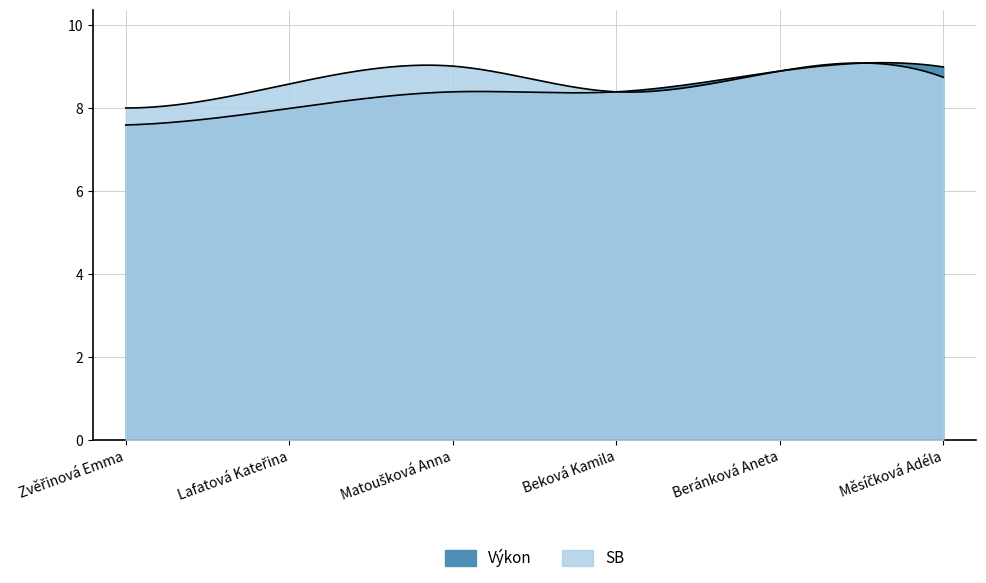

Where is SB nearest to the value 8?

Zvěřinová Emma